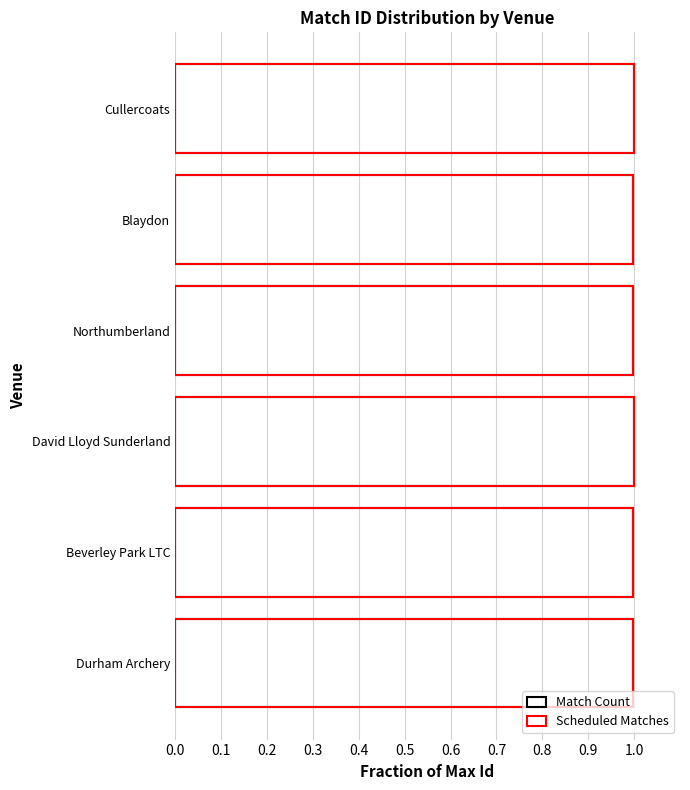

Which series has the largest total across all categories?

Match Count